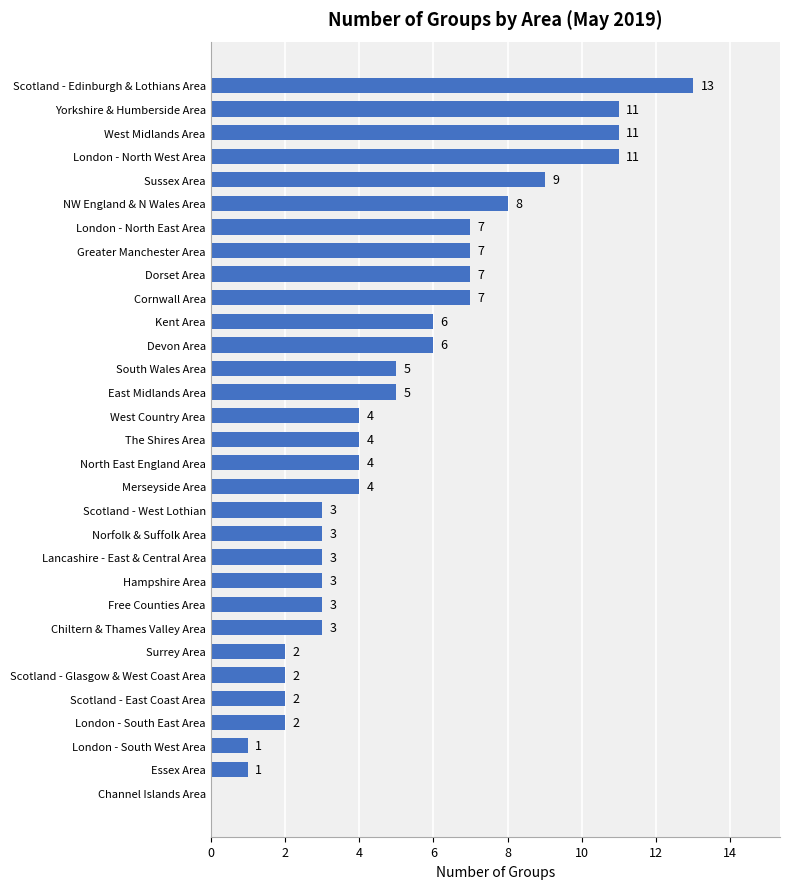

Reading bottom to top, transcribe all the data shown in this chart.

Channel Islands Area=0	Essex Area=1	London - South West Area=1	London - South East Area=2	Scotland - East Coast Area=2	Scotland - Glasgow & West Coast Area=2	Surrey Area=2	Chiltern & Thames Valley Area=3	Free Counties Area=3	Hampshire Area=3	Lancashire - East & Central Area=3	Norfolk & Suffolk Area=3	Scotland - West Lothian=3	Merseyside Area=4	North East England Area=4	The Shires Area=4	West Country Area=4	East Midlands Area=5	South Wales Area=5	Devon Area=6	Kent Area=6	Cornwall Area=7	Dorset Area=7	Greater Manchester Area=7	London - North East Area=7	NW England & N Wales Area=8	Sussex Area=9	London - North West Area=11	West Midlands Area=11	Yorkshire & Humberside Area=11	Scotland - Edinburgh & Lothians Area=13